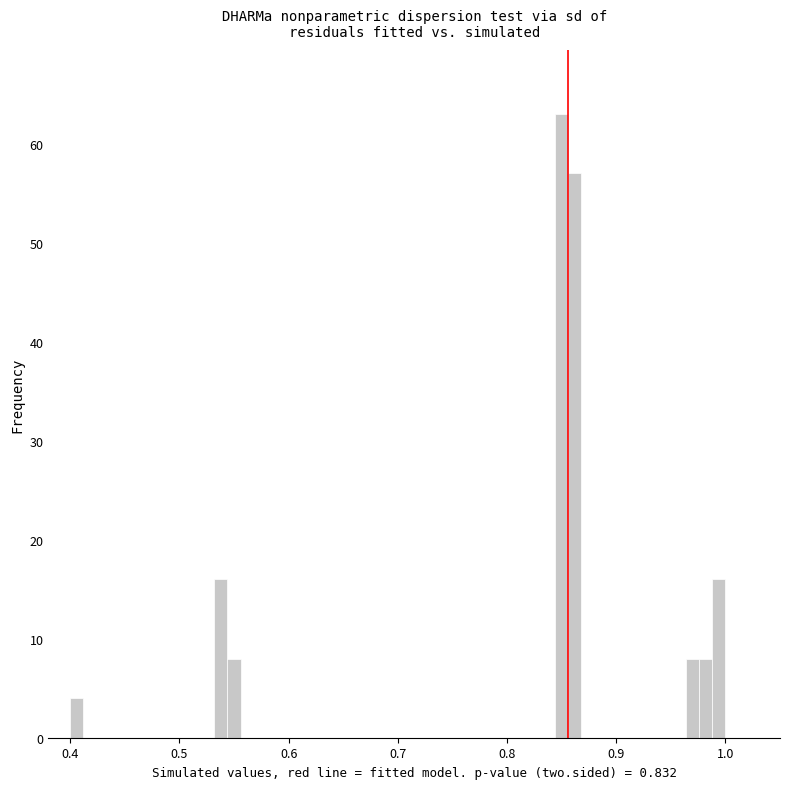

Read against the x-axis, roughly where is the centre of the tallest bar?

0.85